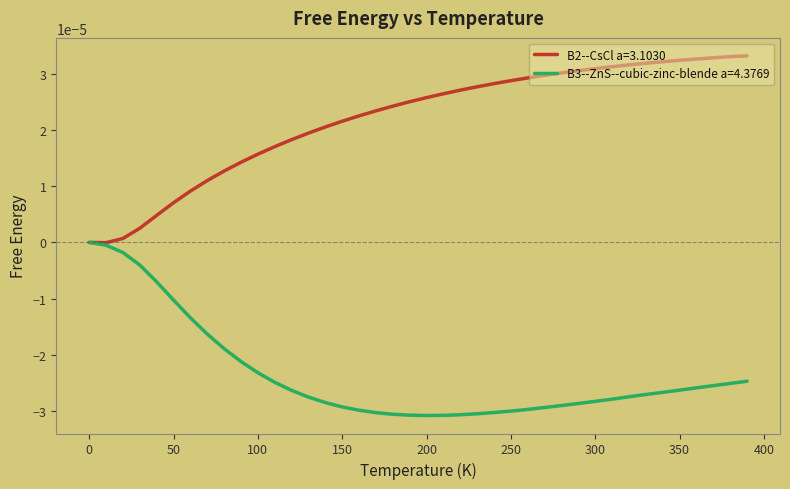

List the series in order of their overall mean, lowest first.

B3--ZnS--cubic-zinc-blende a=4.3769, B2--CsCl a=3.1030